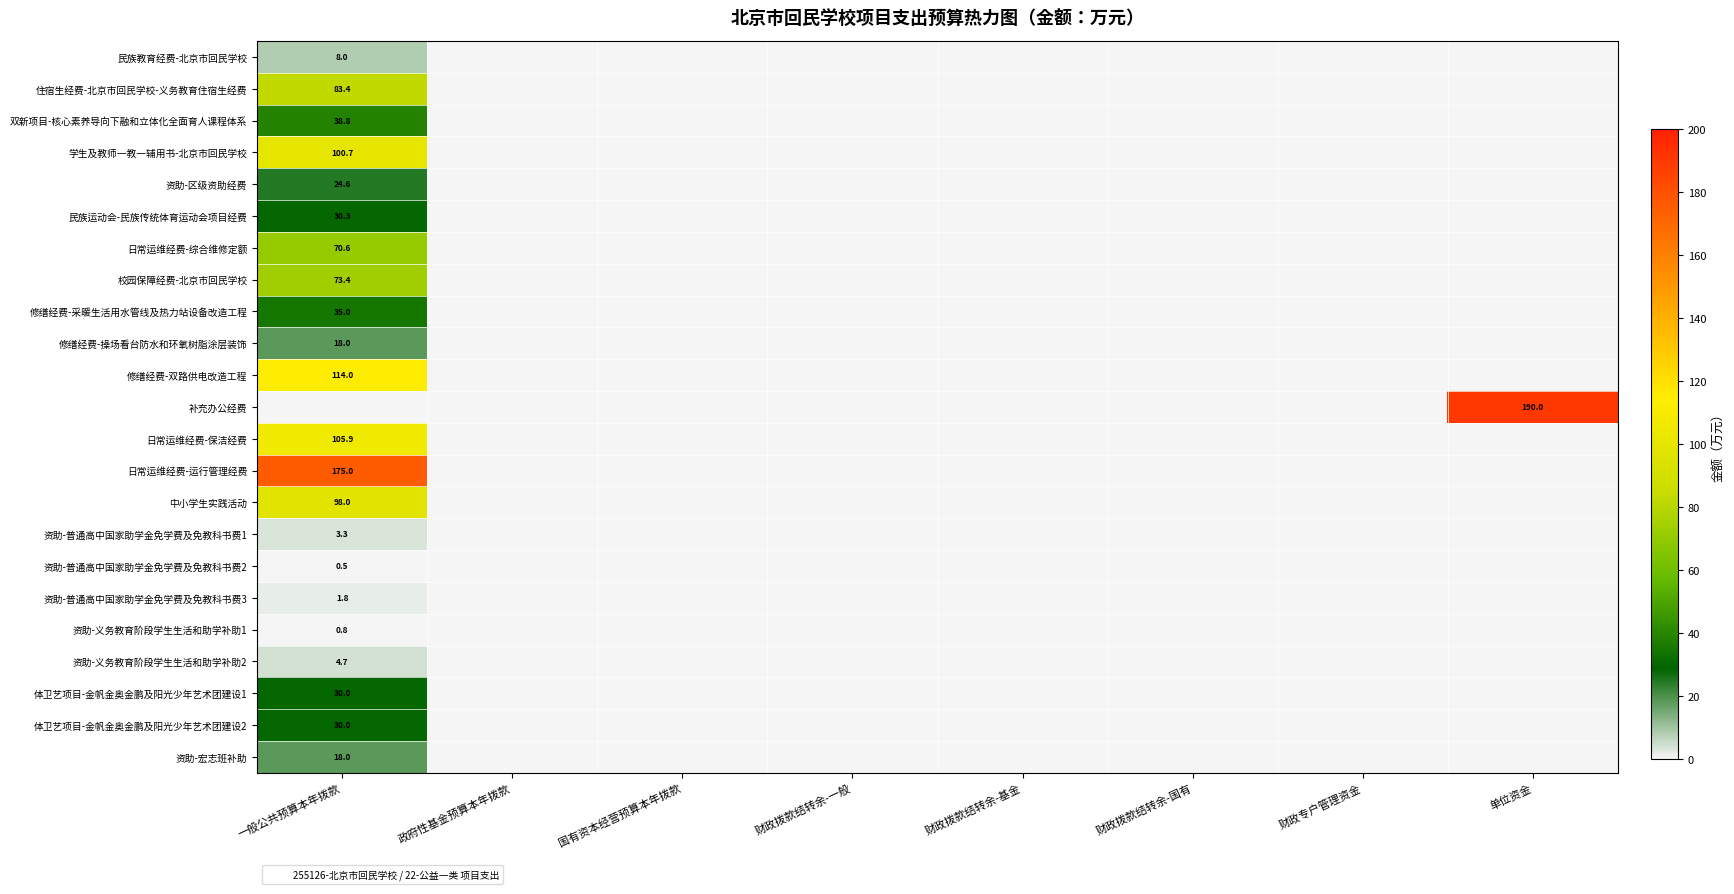

What is the difference between the maximum and minimum values in the 资助-普通高中国家助学金免学费及免教科书费3 series?

1.8